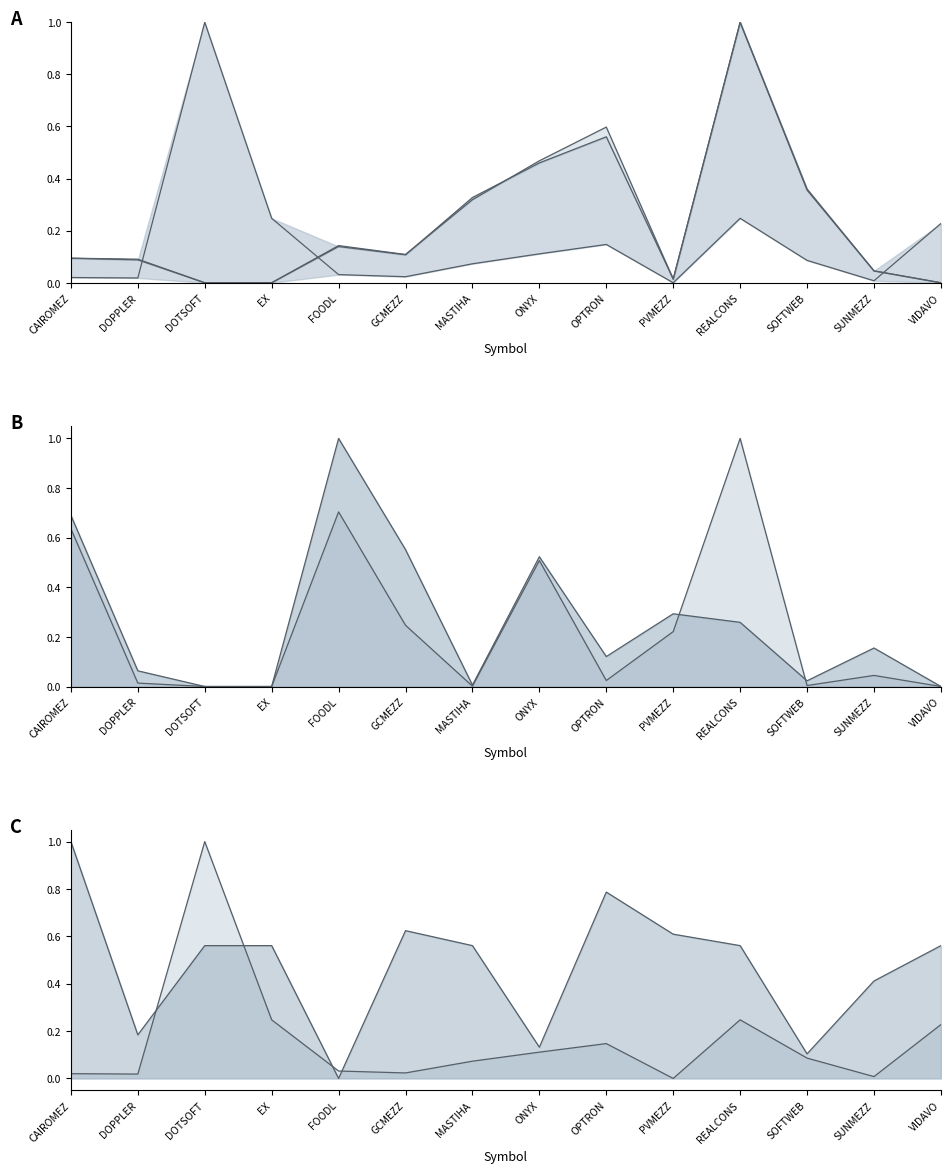

The value of Trades at DOTSOFT is 0.0. True or false?

True